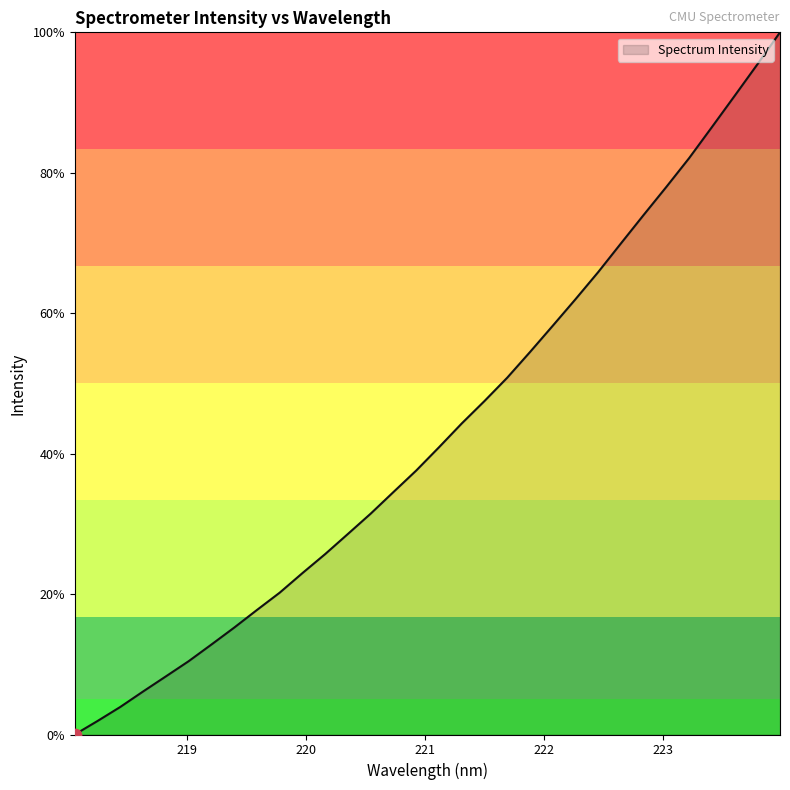

What is the greatest value displayed?

100.0